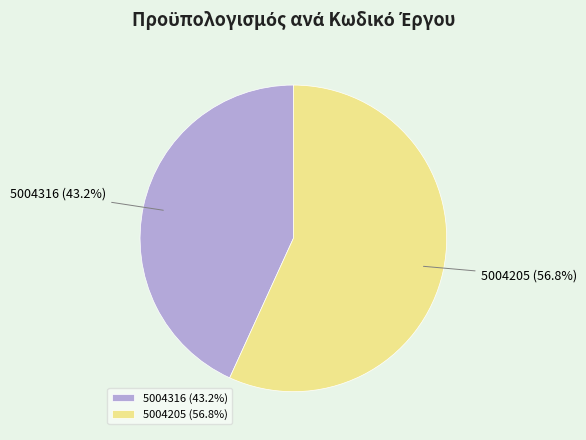

Rank the categories by value from highest to lowest.

5004205, 5004316